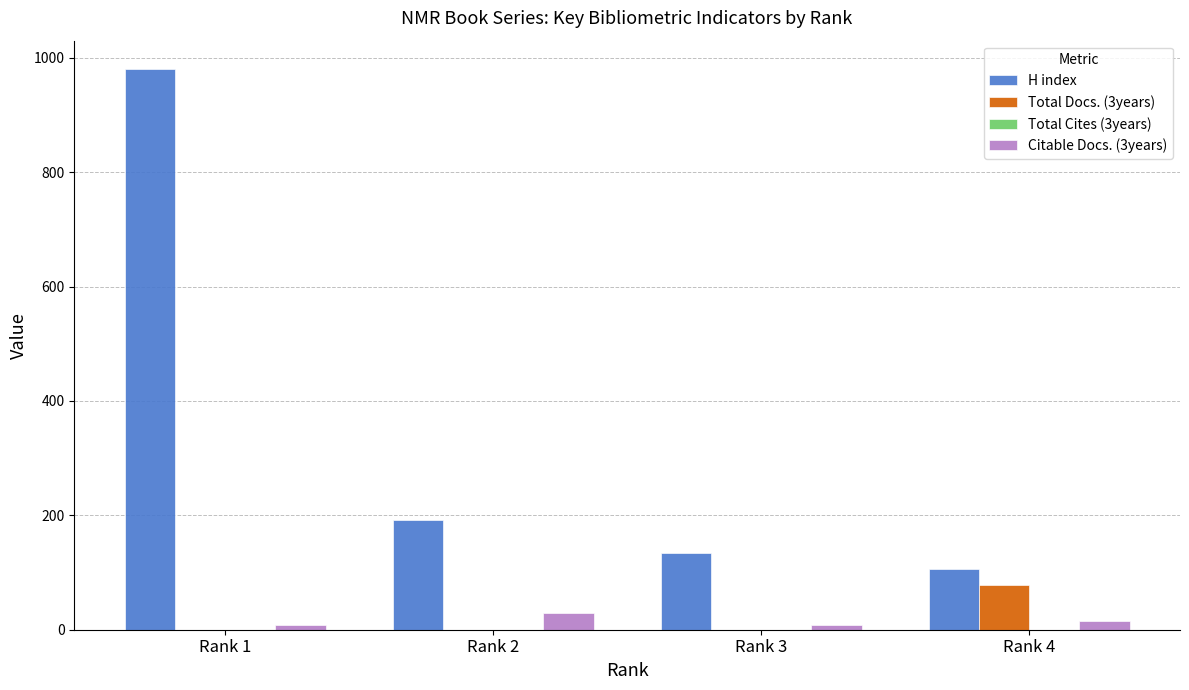

What value does the Citable Docs. (3years) series have at Rank 4, to the nearest 5?

15